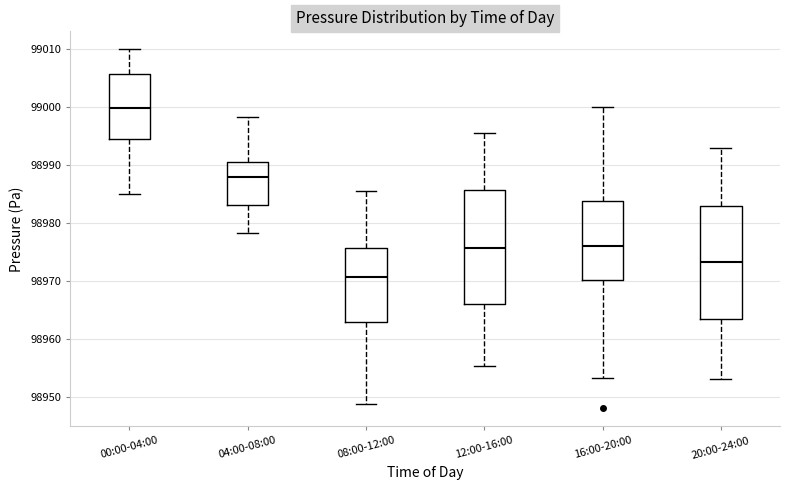

Where does the lower whisker of the box for 12:00-16:00 end on the y-axis? The values are not printed on the chart, so give them approximately, as read against the axis.

98955